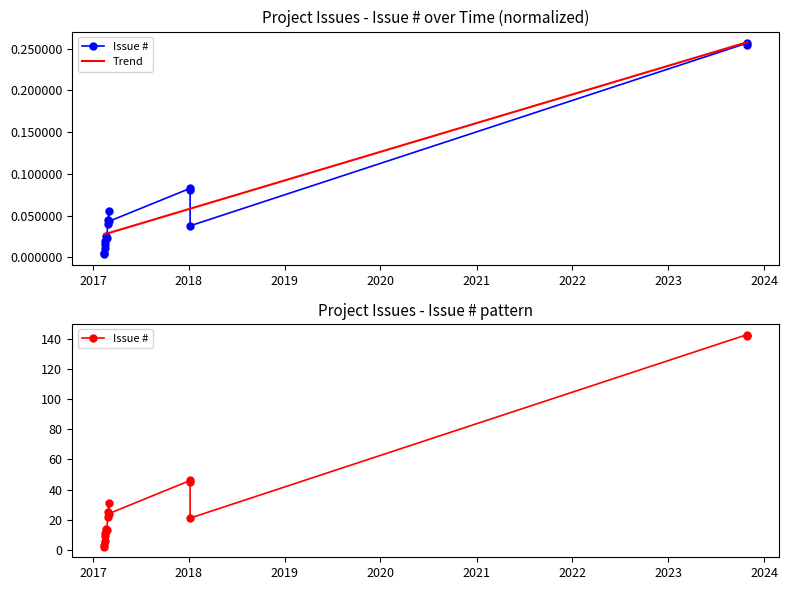

True or false: Issue # has a value of 1.7 at 2016.

False